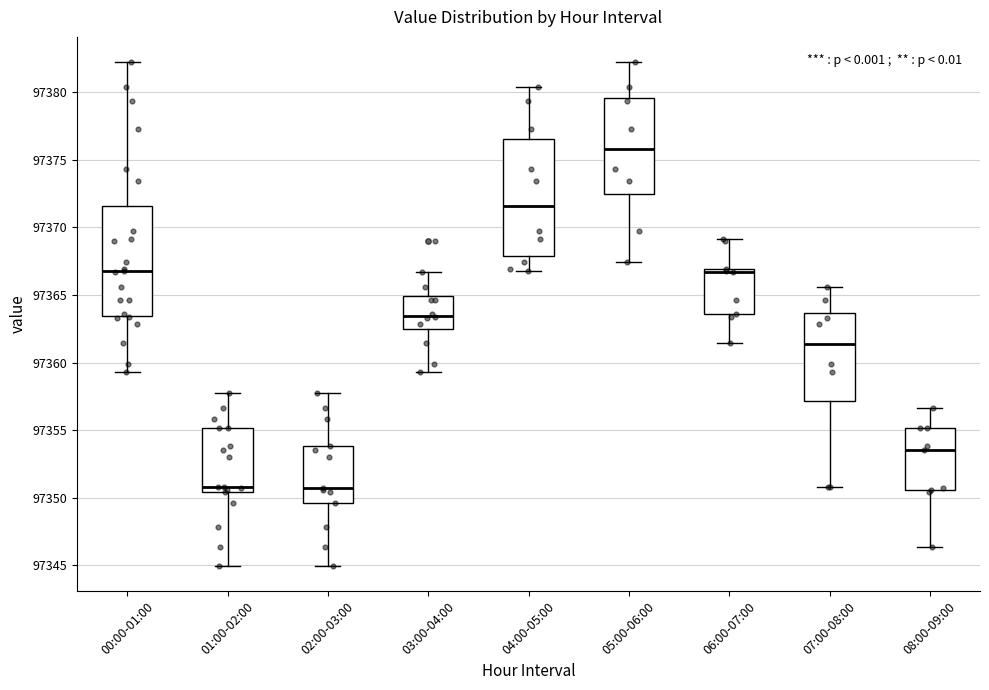

Where is the lower edge of the box for 04:00-05:00 on the y-axis? The values are not printed on the chart, so give them approximately, as read against the axis.

97368.0